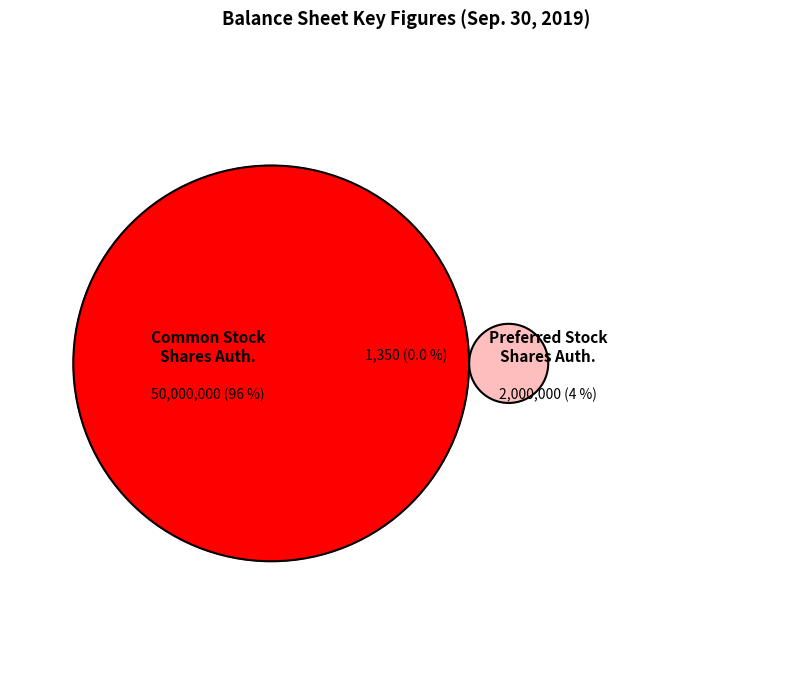

To the nearest percent, what is the combined percentage of Preferred Stock, Shares Authorized and Common stock, shares authorized?

100%